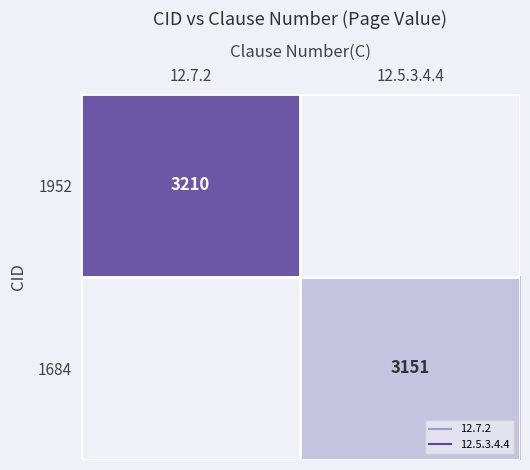

Which label corresponds to the largest value in the chart?

12.7.2